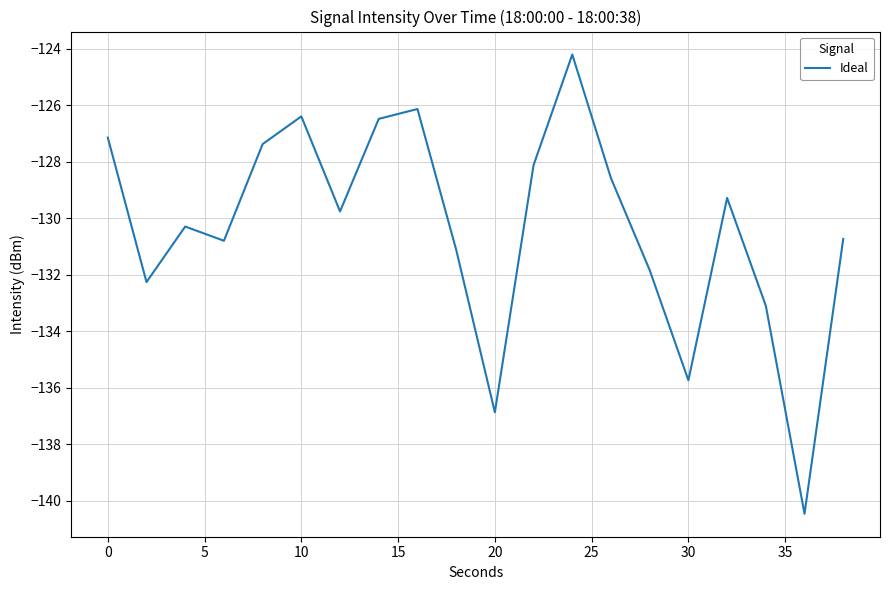

What is the difference between the maximum and minimum values?

16.3